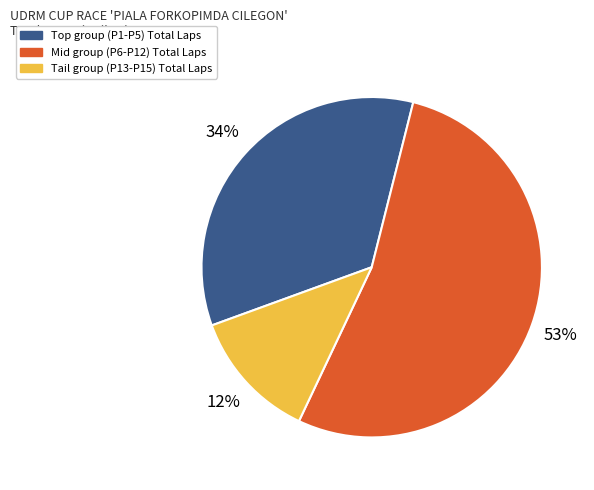

What is the largest slice in the pie chart?

Mid group (P6-P12) Total Laps